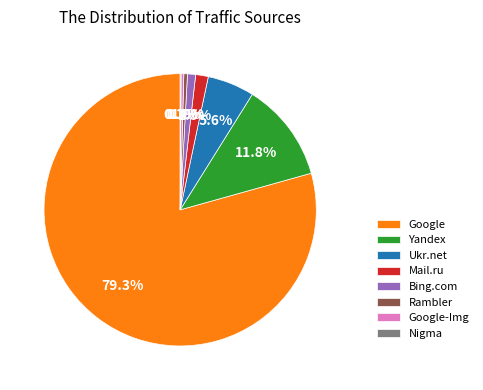

Which category accounts for the majority?

Google